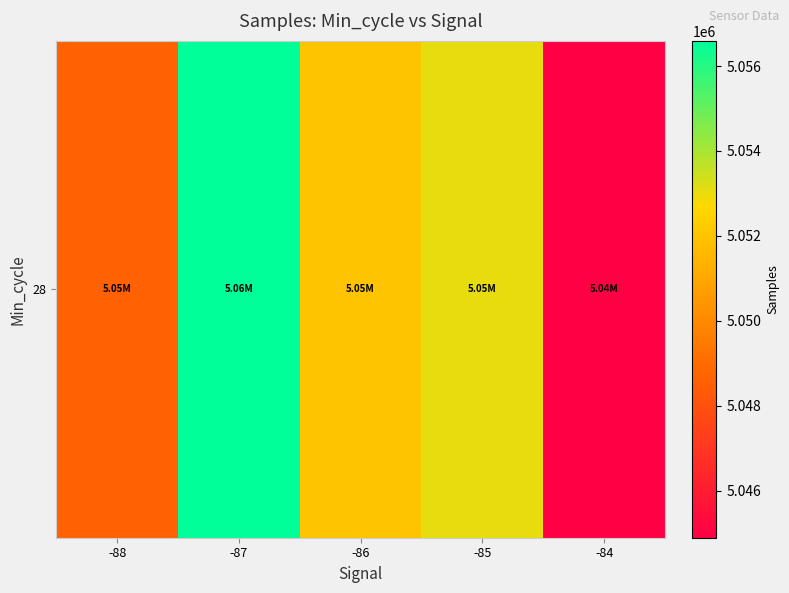

What is the greatest value displayed?

5056594.3